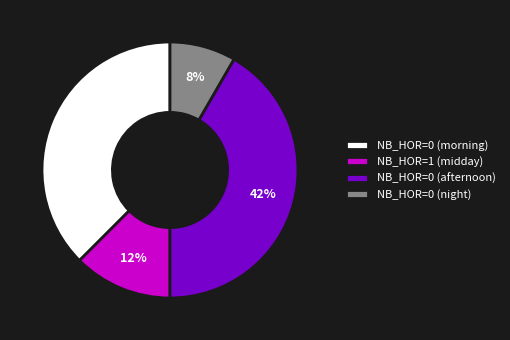

How many slices are in this pie chart?

4